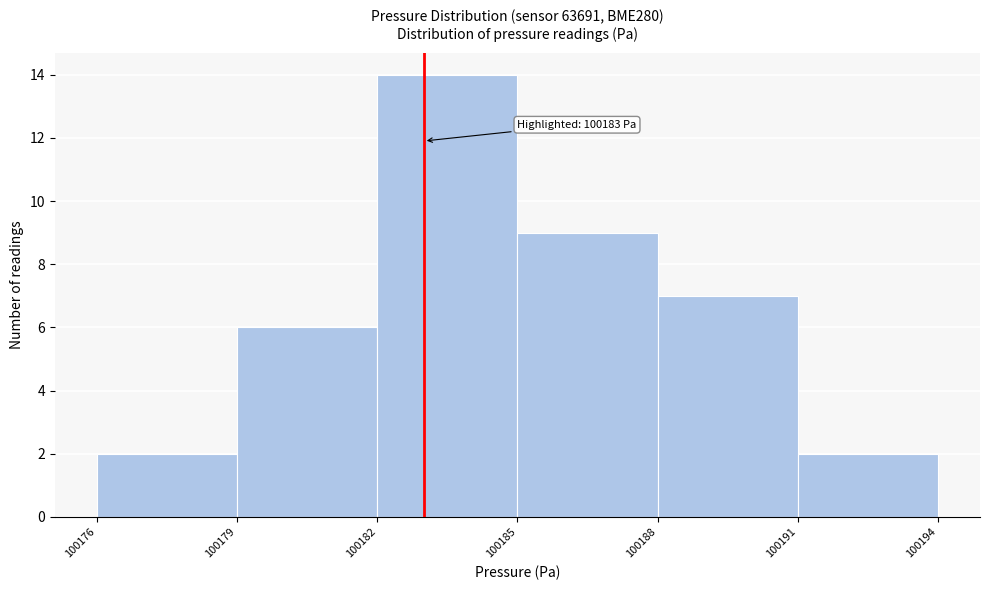

Over which range of the x-axis is the bar tallest?

100182 to 100185